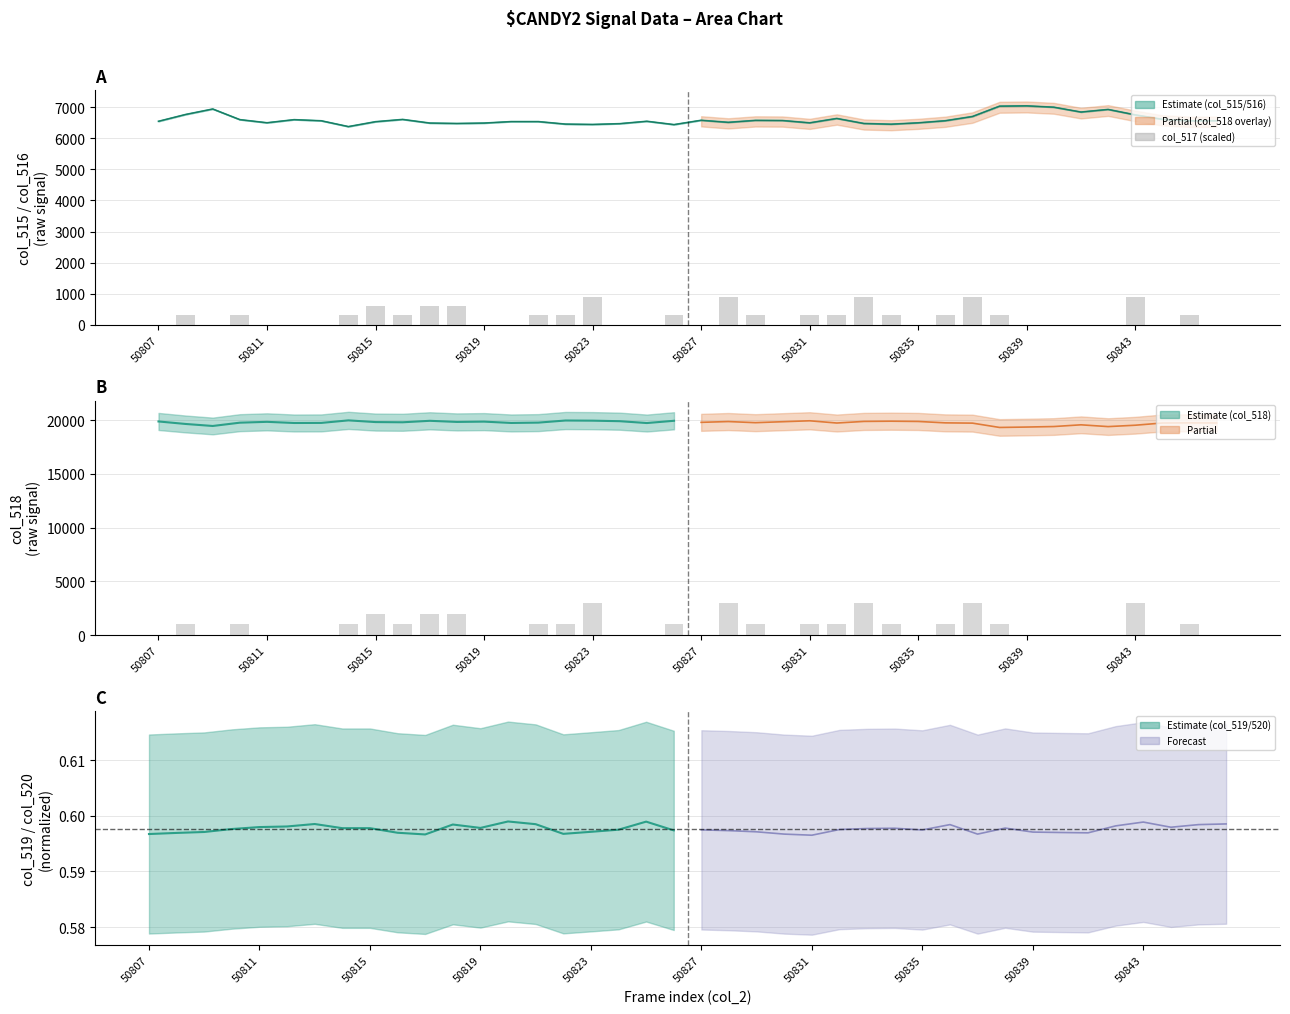

Which category has the lowest value in the col_515 series?

50814